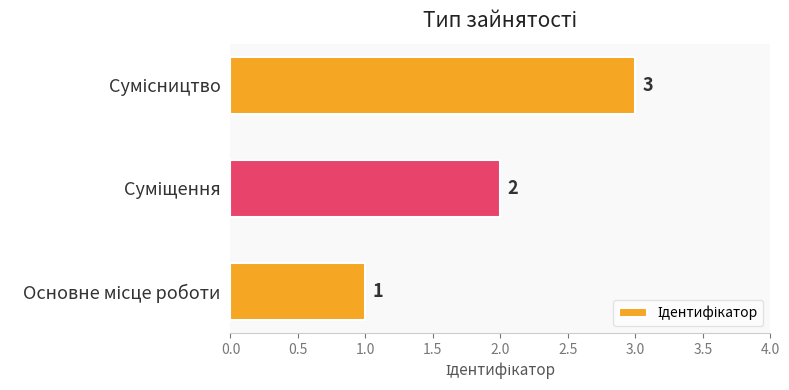

What is the sum of all values?

6